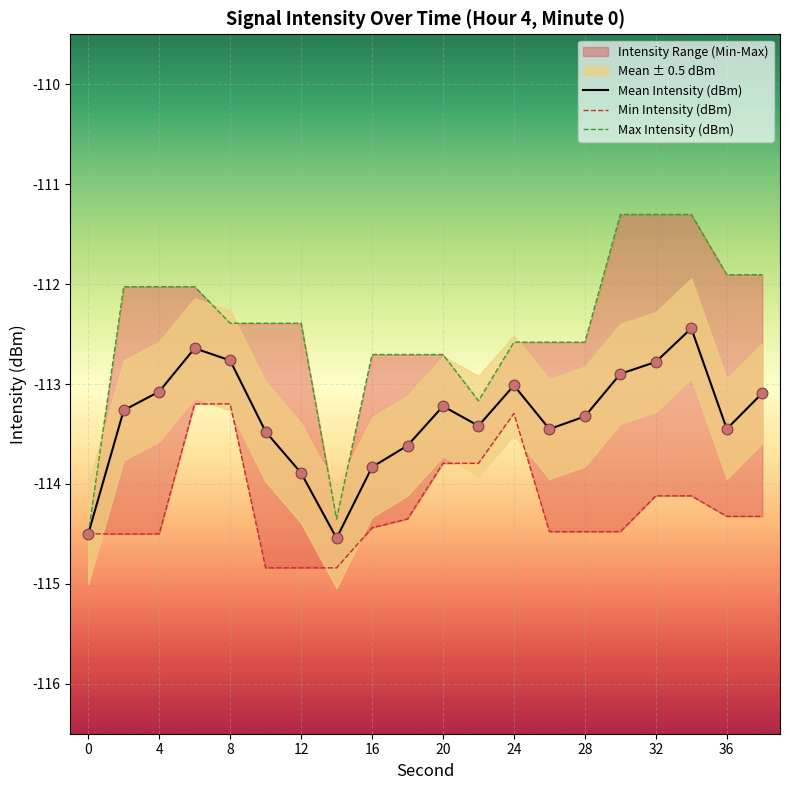

At how many categories does at least one series exceed -114?

18